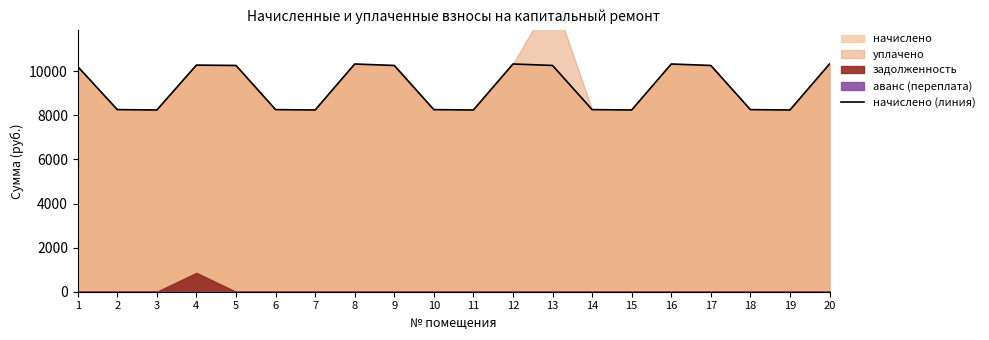

What is the difference between the maximum and minimum values?

2086.6